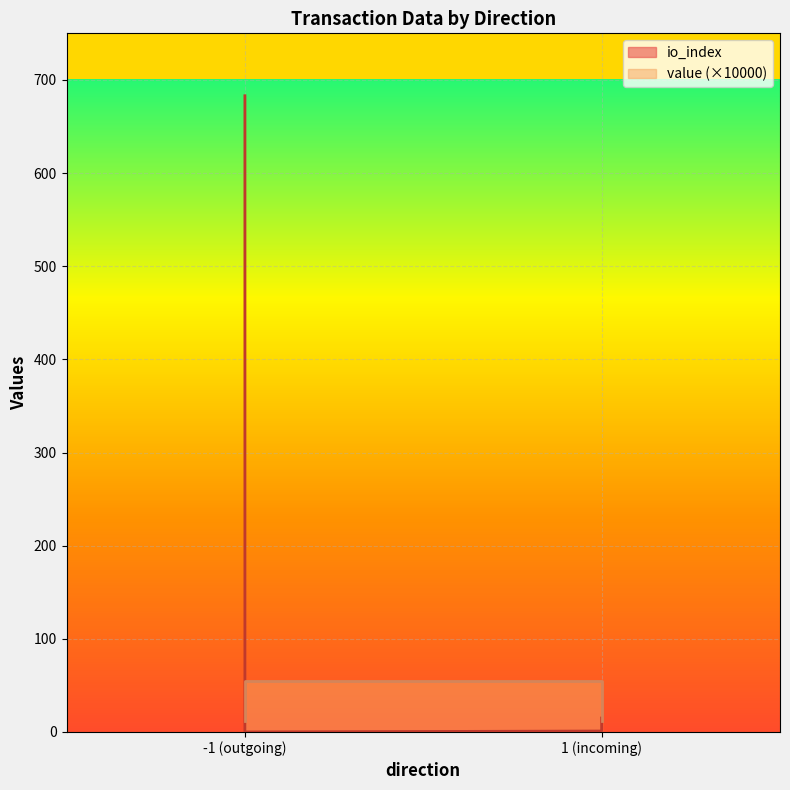

How many lines are shown in the chart?

2